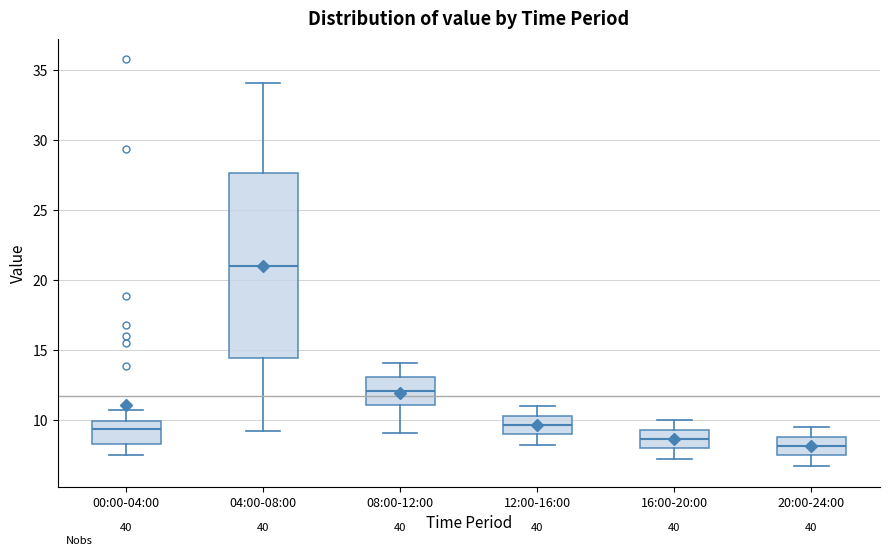

Which box is the tallest, from its lower edge to its upper edge?

04:00-08:00